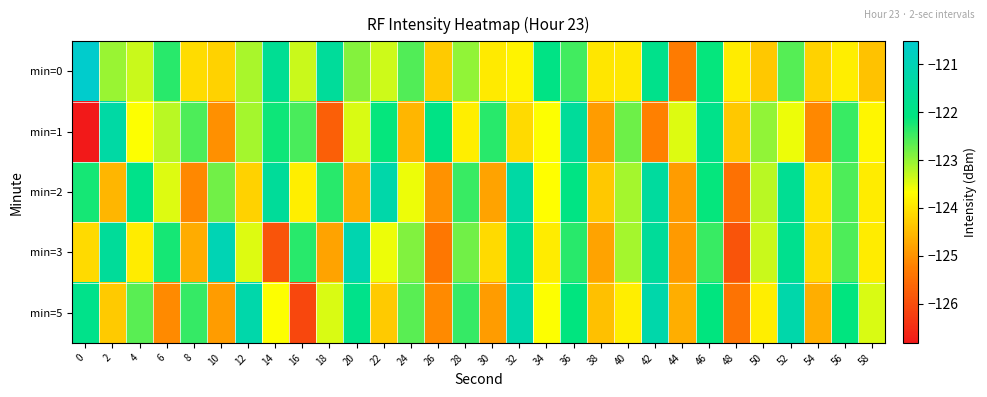

Reading left to right, transcribe all the data shown in this chart.

min=0: 0=-120.5	2=-123.0	4=-123.3	6=-122.4	8=-124.1	10=-124.2	12=-123.1	14=-121.7	16=-123.3	18=-121.5	20=-122.9	22=-123.4	24=-122.6	26=-124.3	28=-123.0	30=-123.9	32=-123.8	34=-122.0	36=-122.5	38=-124.0	40=-124.0	42=-121.9	44=-125.3	46=-122.1	48=-123.9	50=-124.4	52=-122.6	54=-124.2	56=-123.9	58=-124.4
min=1: 0=-126.8	2=-121.3	4=-123.7	6=-123.2	8=-122.6	10=-125.0	12=-123.1	14=-122.2	16=-122.6	18=-125.7	20=-123.4	22=-122.1	24=-124.6	26=-122.0	28=-123.9	30=-122.3	32=-124.1	34=-123.7	36=-121.5	38=-124.9	40=-122.8	42=-125.2	44=-123.5	46=-121.9	48=-124.3	50=-123.0	52=-123.6	54=-125.1	56=-122.5	58=-123.8
min=2: 0=-122.2	2=-124.6	4=-121.9	6=-123.5	8=-125.1	10=-122.8	12=-124.2	14=-121.6	16=-123.9	18=-122.3	20=-124.7	22=-121.2	24=-123.6	26=-125.0	28=-122.5	30=-124.8	32=-121.3	34=-123.7	36=-122.0	38=-124.3	40=-123.1	42=-121.5	44=-124.9	46=-122.1	48=-125.5	50=-123.2	52=-121.7	54=-124.0	56=-122.6	58=-123.9
min=3: 0=-124.1	2=-121.6	4=-123.9	6=-122.2	8=-124.7	10=-121.0	12=-123.5	14=-125.9	16=-122.3	18=-124.8	20=-121.1	22=-123.6	24=-122.9	26=-125.3	28=-122.8	30=-124.1	32=-121.6	34=-123.9	36=-122.3	38=-124.8	40=-123.1	42=-121.6	44=-124.9	46=-122.5	48=-125.9	50=-123.3	52=-121.8	54=-124.1	56=-122.6	58=-123.9
min=5: 0=-121.9	2=-124.3	4=-122.7	6=-125.1	8=-122.4	10=-124.9	12=-121.2	14=-123.7	16=-126.1	18=-123.4	20=-121.9	22=-124.3	24=-122.7	26=-125.1	28=-122.4	30=-124.9	32=-121.2	34=-123.7	36=-122.1	38=-124.4	40=-123.9	42=-121.2	44=-124.7	46=-122.1	48=-125.4	50=-123.9	52=-121.2	54=-124.7	56=-122.1	58=-123.4